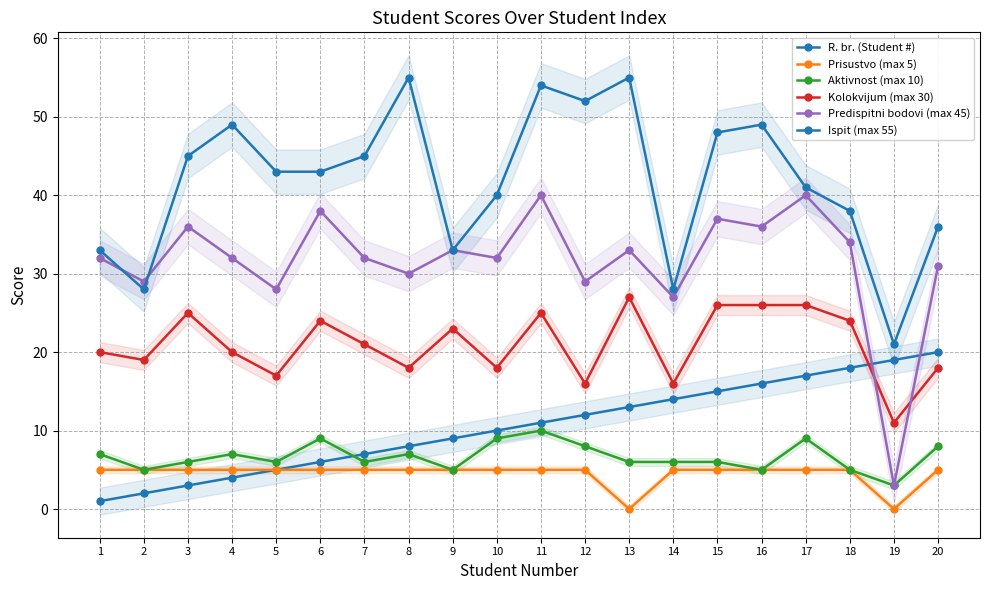

True or false: Prisustvo (max 5) has a value of 1 at 14.

False